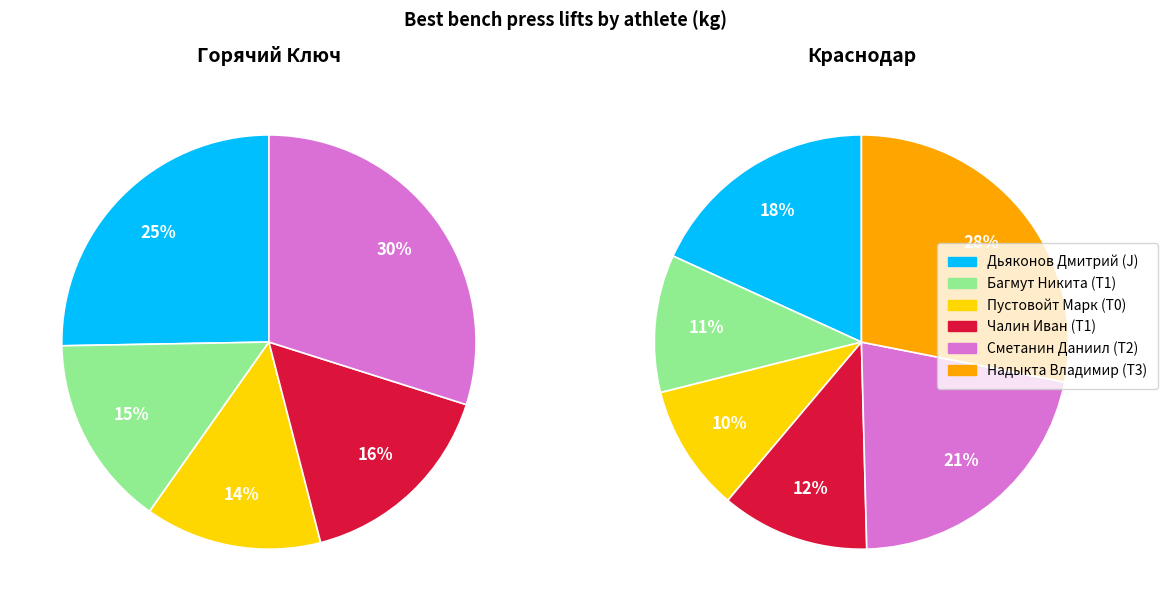

Which slice is the largest?

Надыкта Владимир (T3)